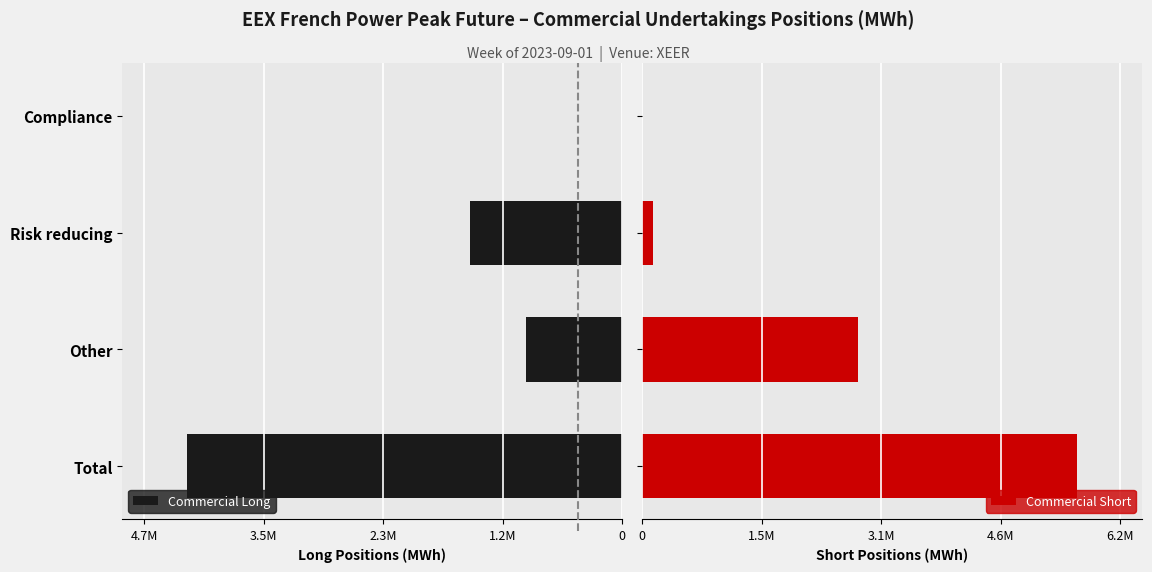

How many data points does each series have?

4